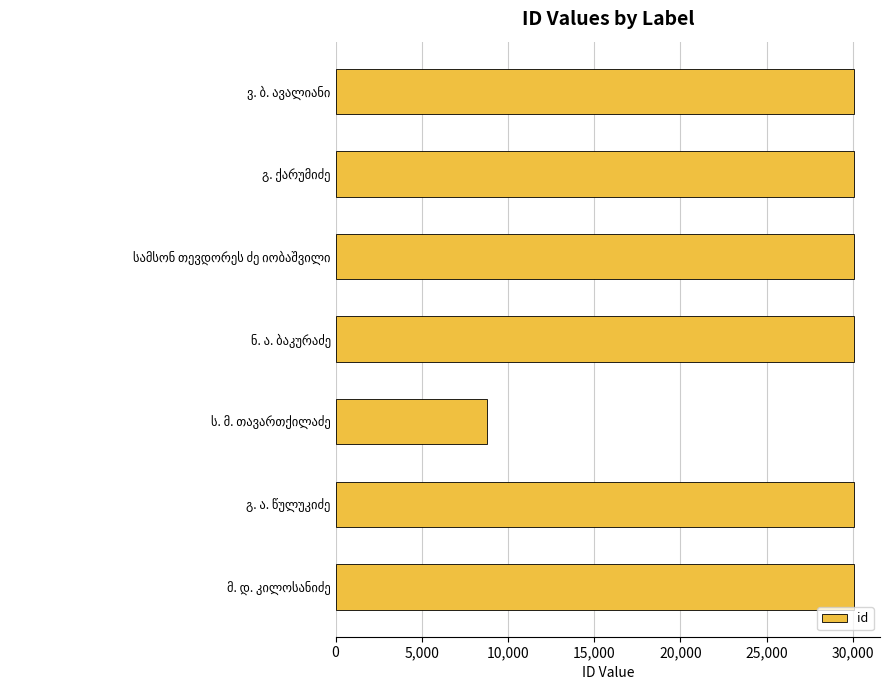

What is the difference between the maximum and minimum values?

21289